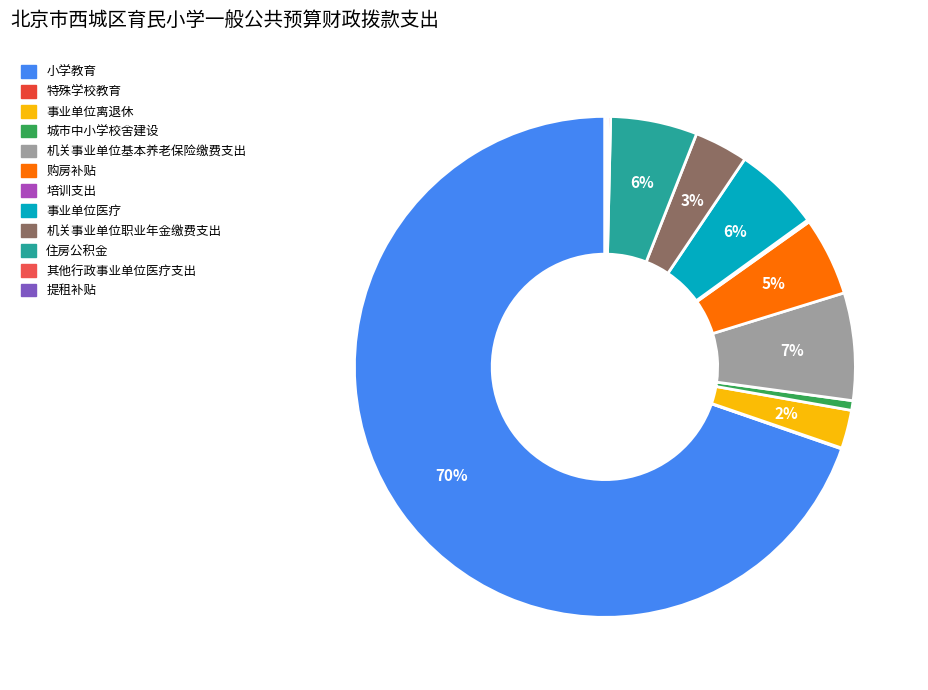

Does 机关事业单位基本养老保险缴费支出 account for over 50% of the chart?

No